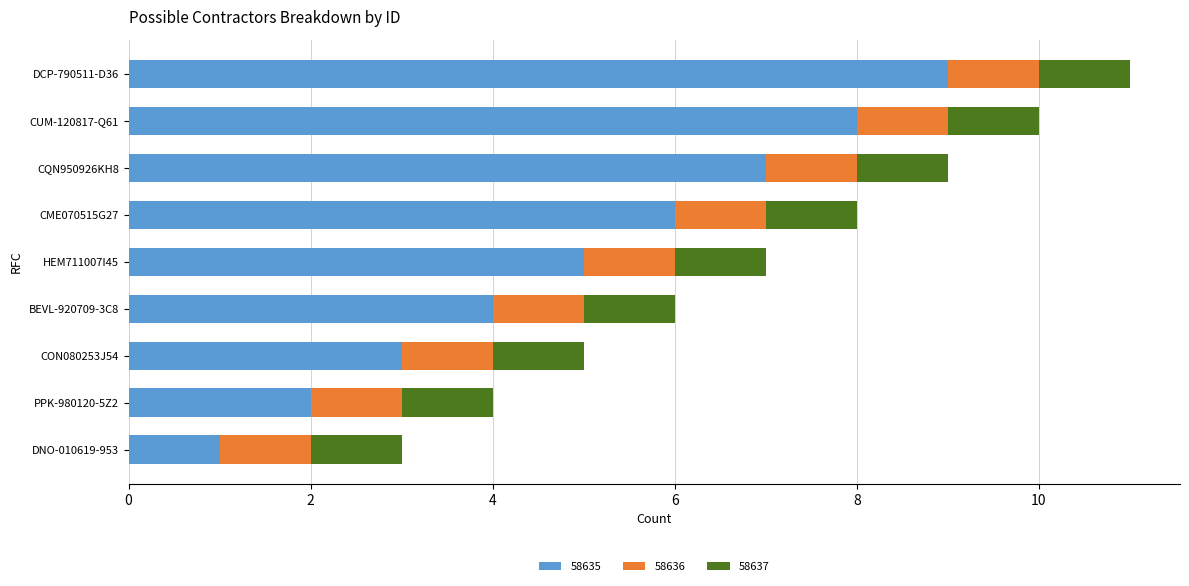

What is the maximum value for 58635?

9